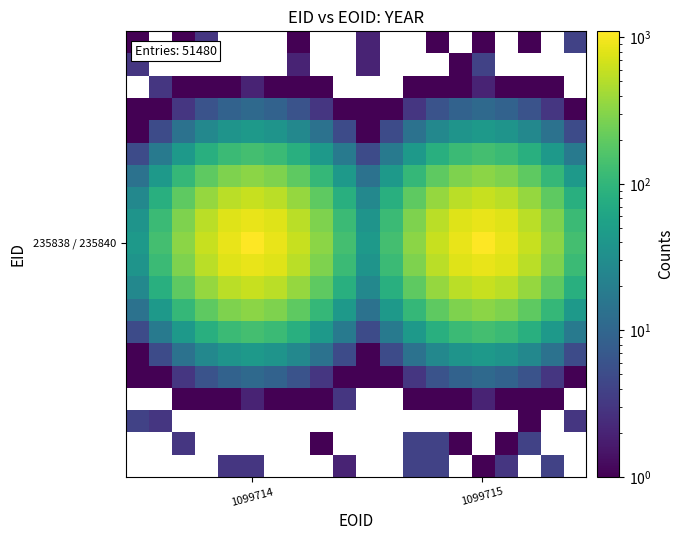

Count the number of categories in the chart.

20